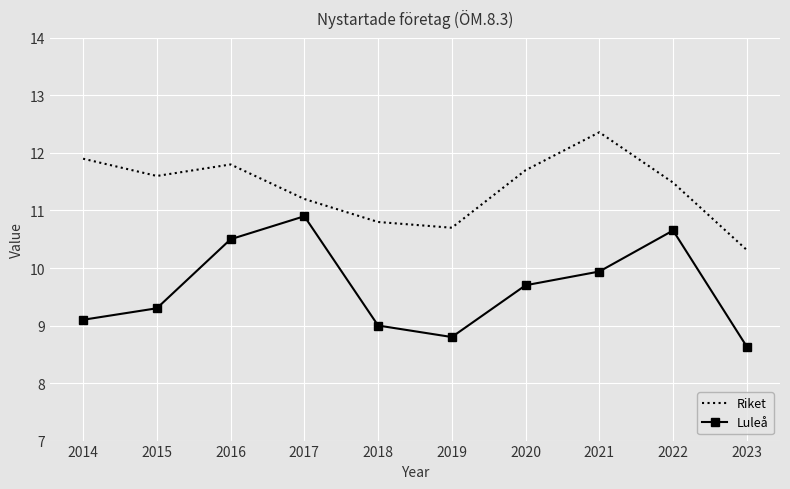

At which category does Riket reach its first local peak?

2016